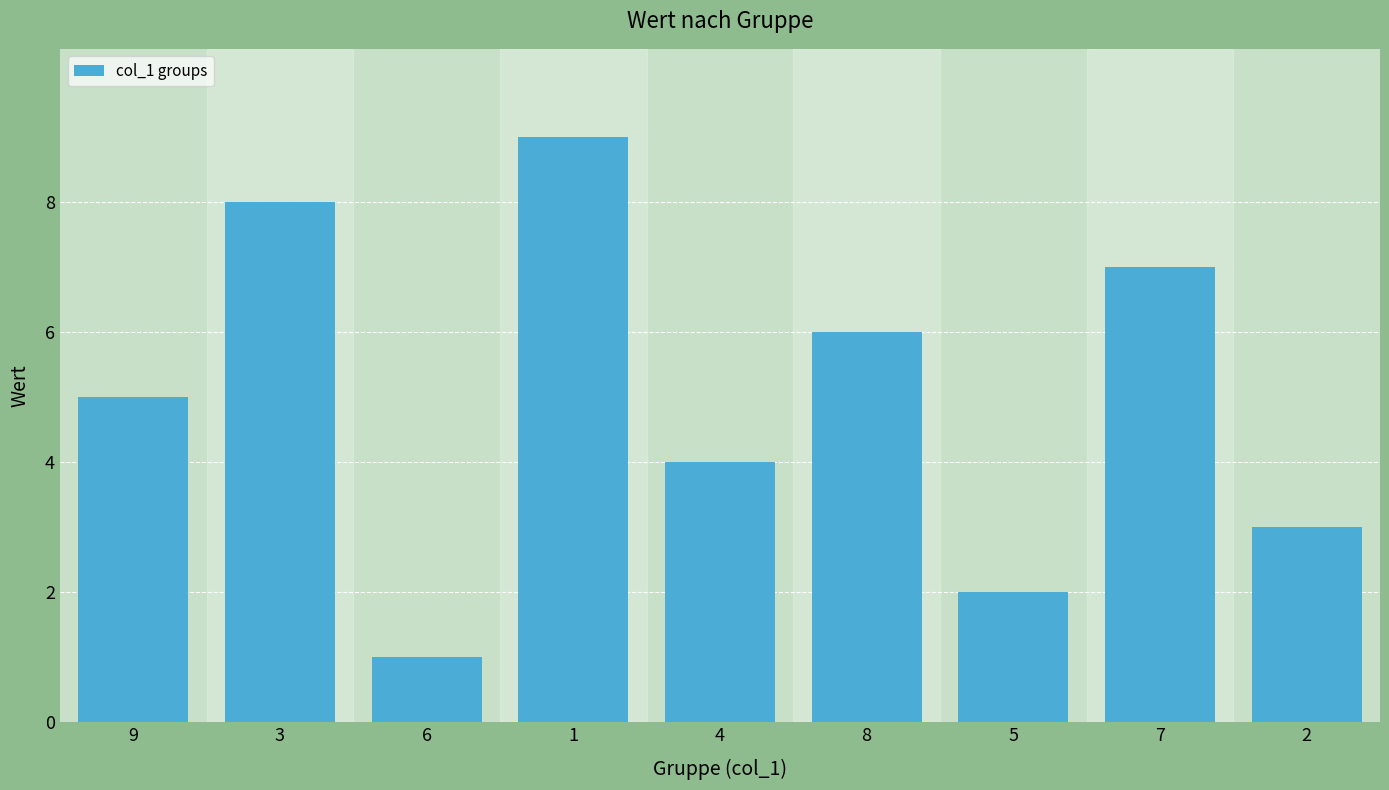

Which label corresponds to the smallest value in the chart?

6